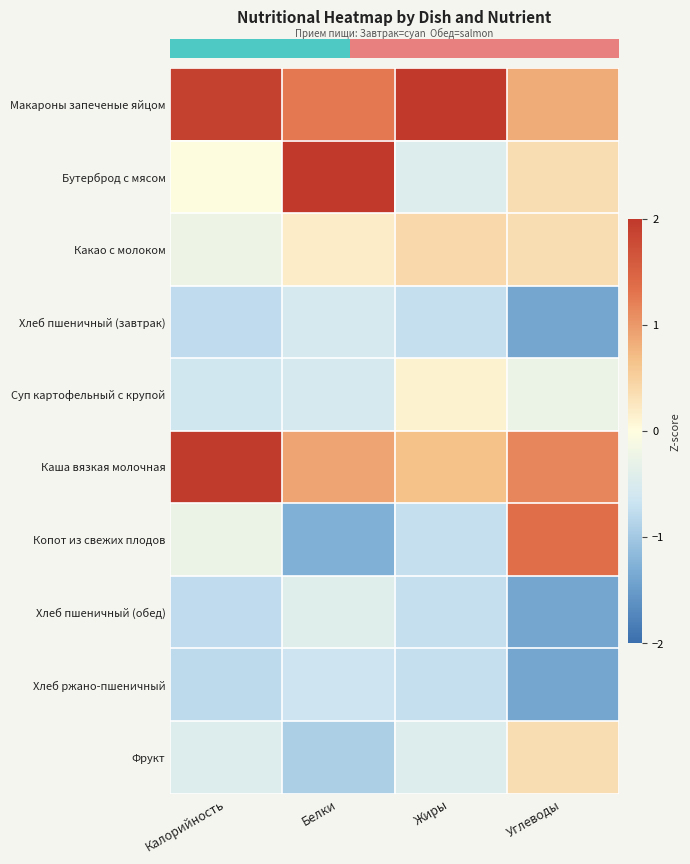

At how many categories does at least one series exceed 0?

4